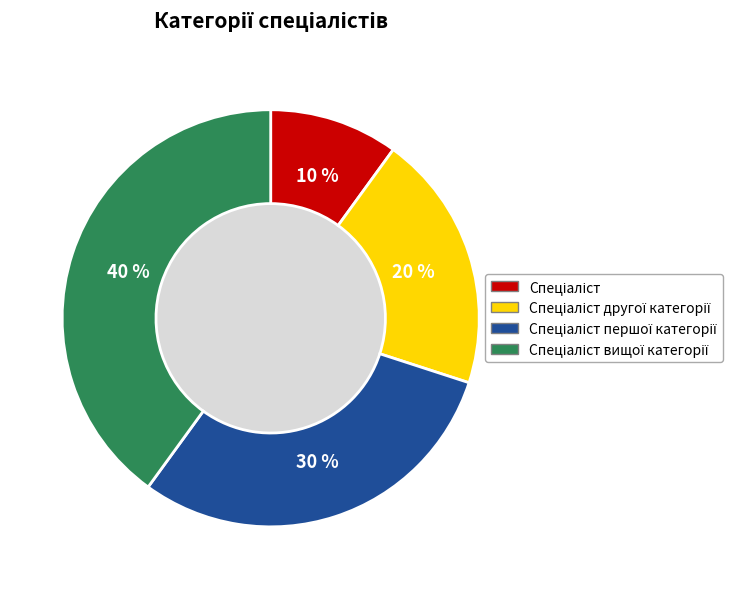

Which category has the smallest portion of the pie?

Спеціаліст